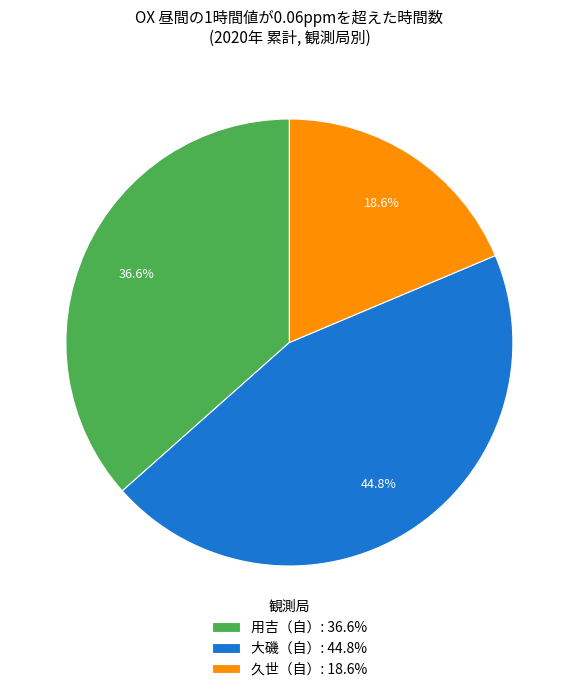

Rank the categories by value from highest to lowest.

大磯（自）: 44.8%, 用吉（自）: 36.6%, 久世（自）: 18.6%